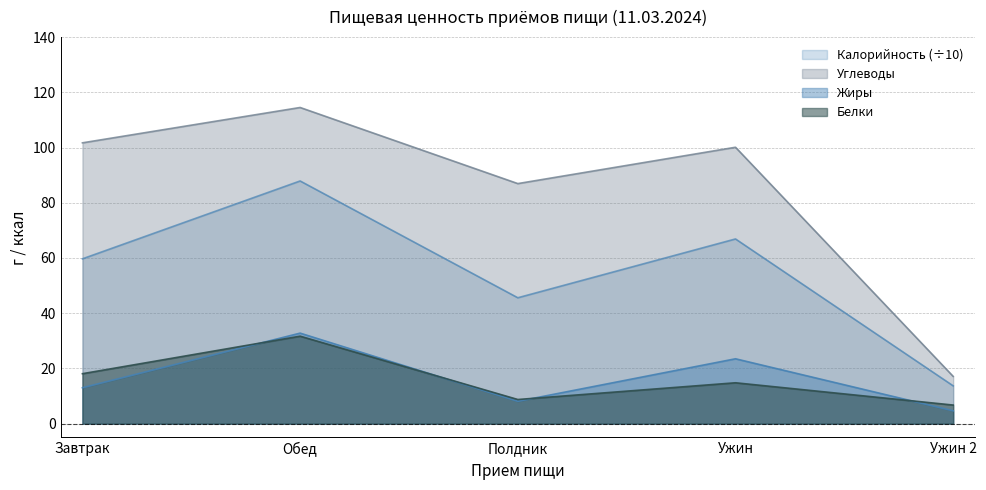

What is the label of the 4th point from the left?

Ужин